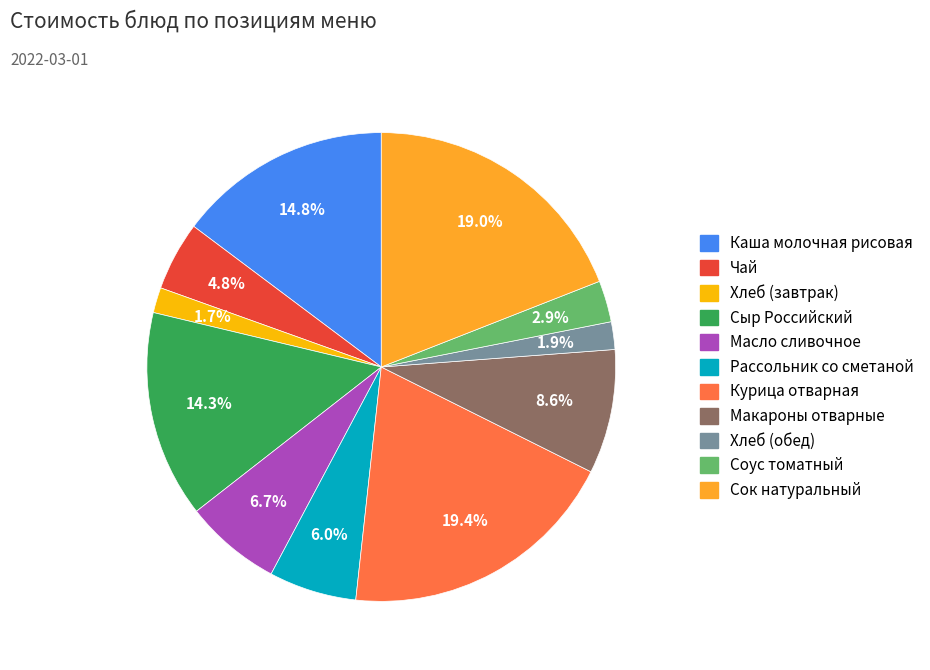

Combined, do Соус томатный and Масло сливочное account for over 50%?

No